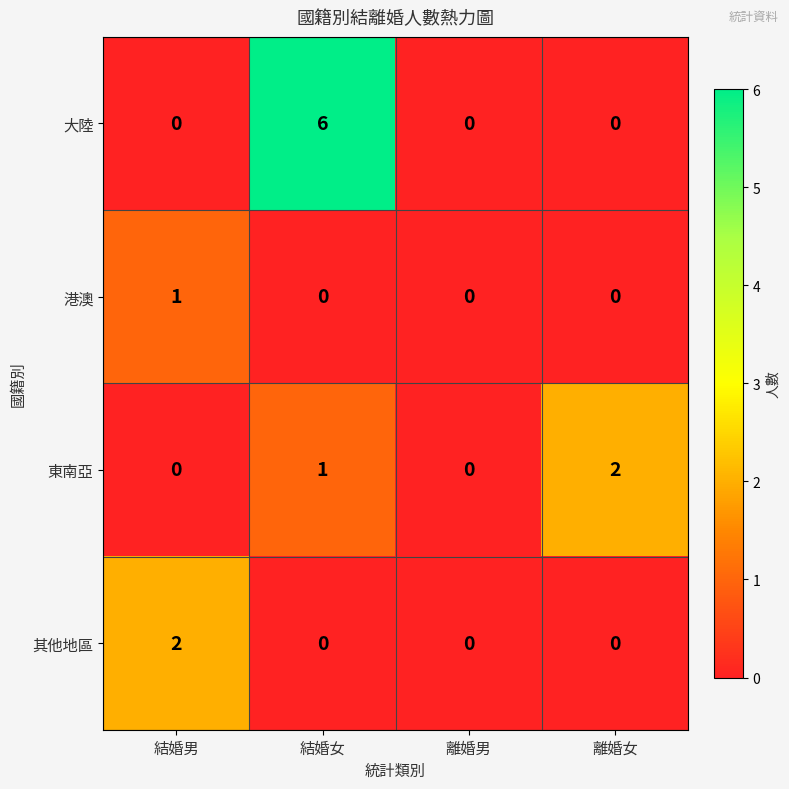

What is the difference between the highest and lowest values at 結婚男?

2